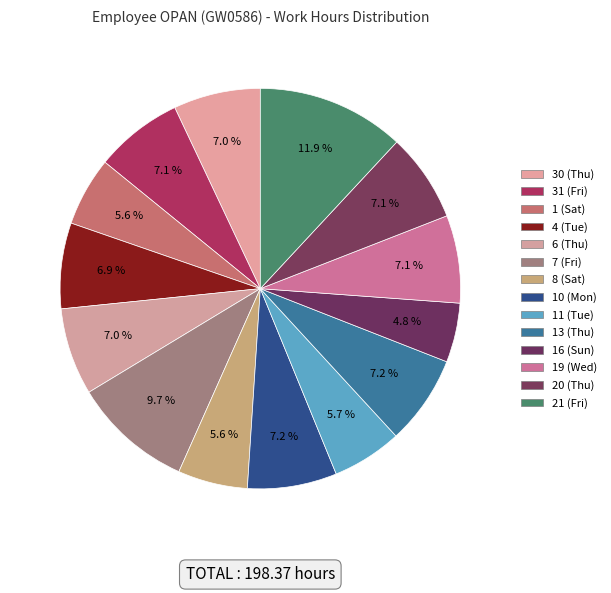

What is the change in value from 30 (Thu) to 31 (Fri)?

+0.2